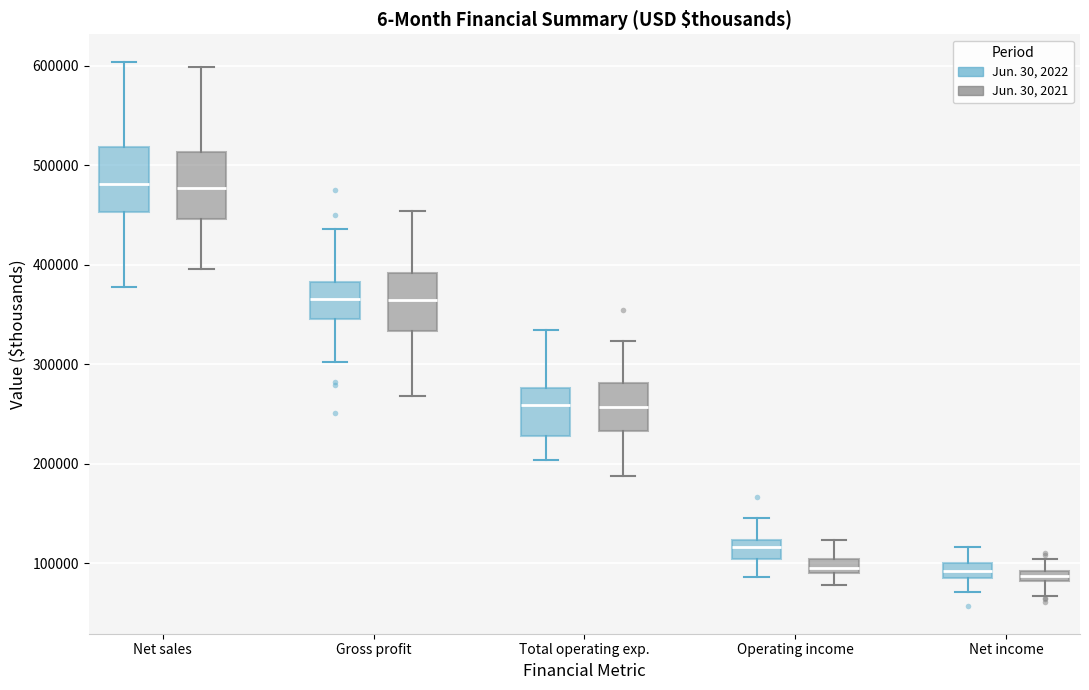

Where does the upper whisker of the box for Net sales (Jun. 30, 2022) end on the y-axis? The values are not printed on the chart, so give them approximately, as read against the axis.

600000